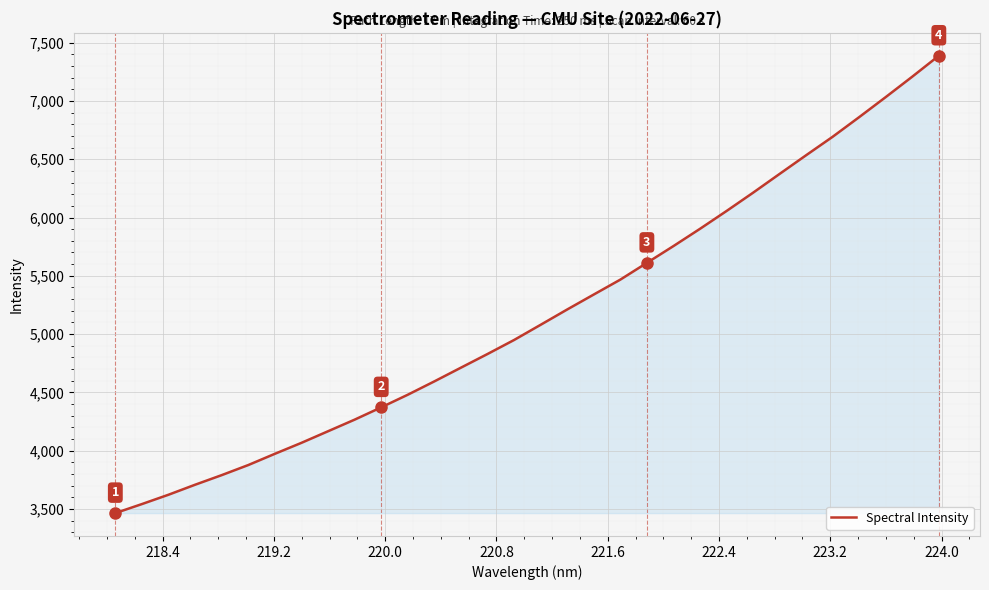

True or false: there are more than 1 points higher than both neighbors.

False